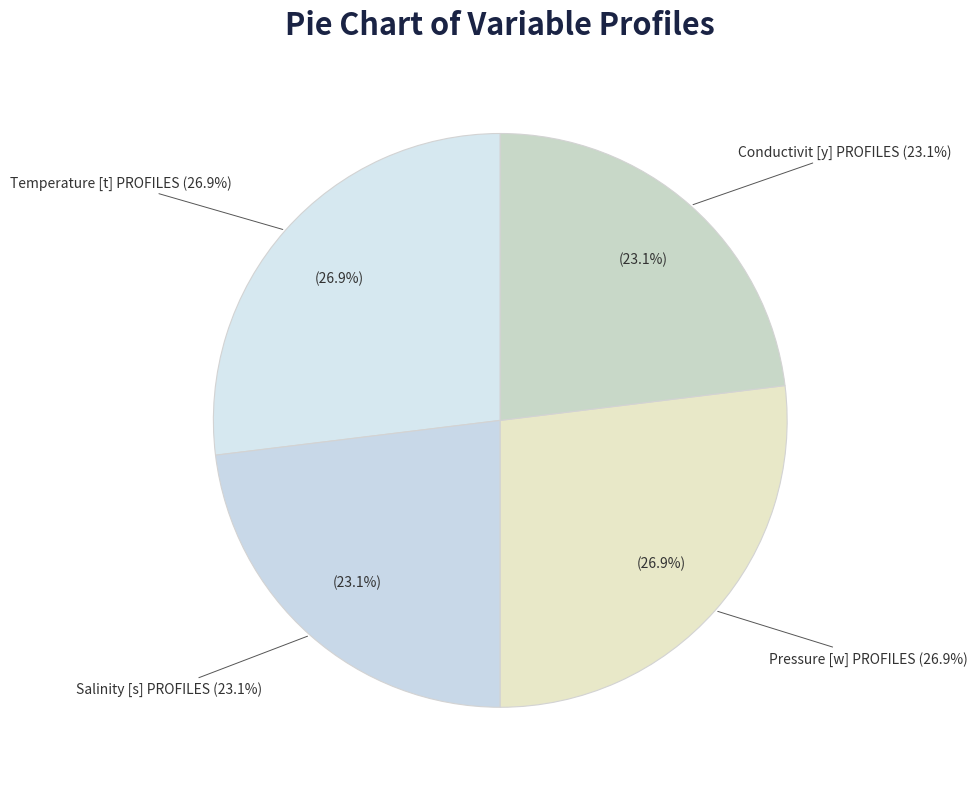

Does Salinity [s] PROFILES account for over 50% of the chart?

No